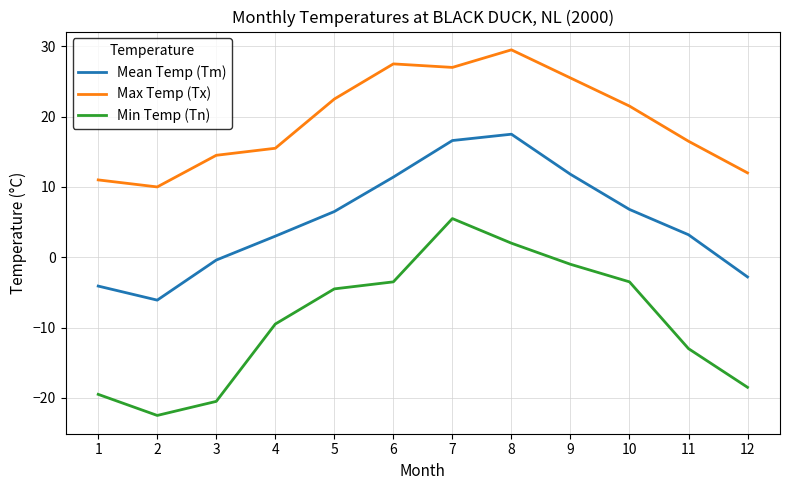

Does the chart have visible grid lines?

Yes